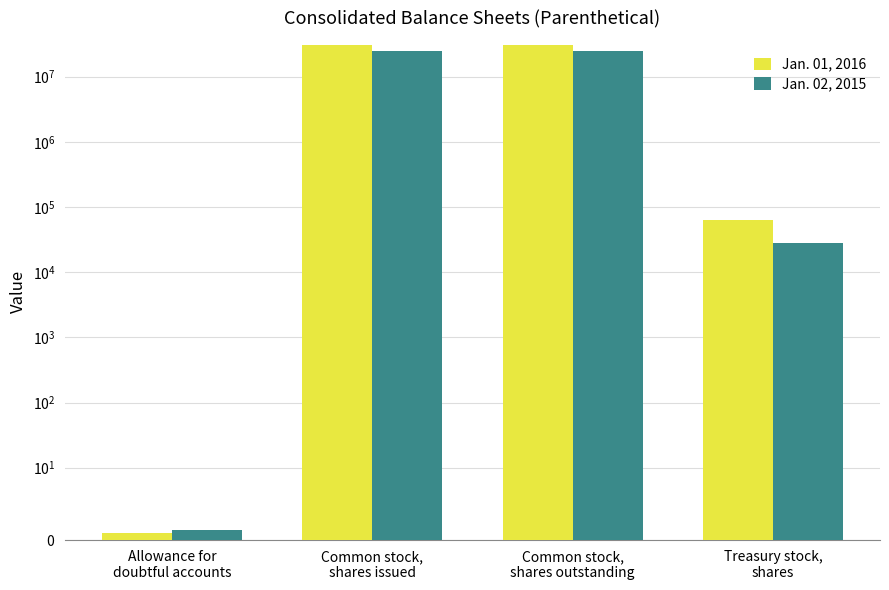

The value of Jan. 01, 2016 at Common stock,
shares outstanding is 30601167.0. True or false?

True